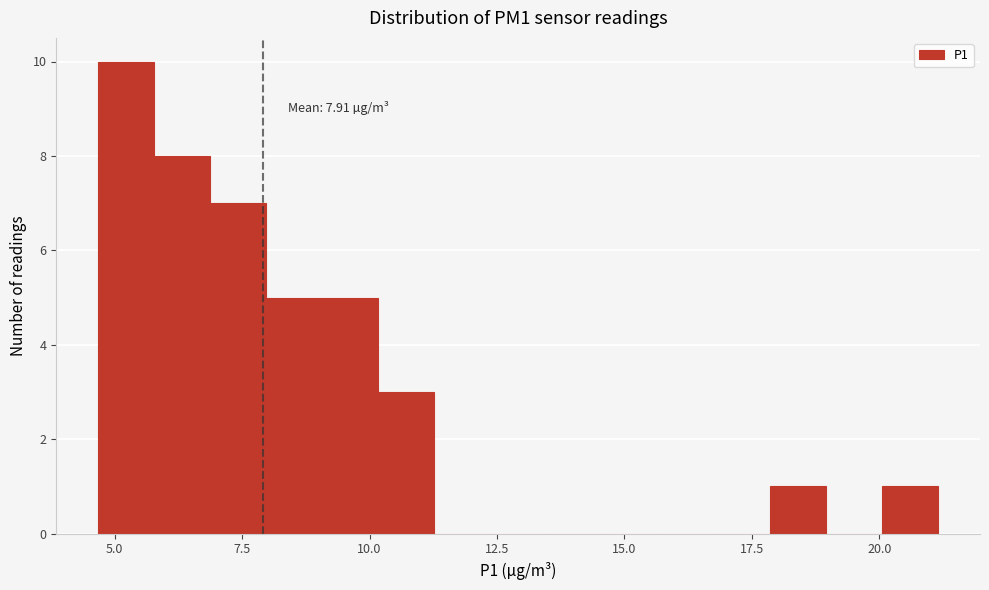

Read against the x-axis, roughly where is the centre of the tallest bar?

5.0